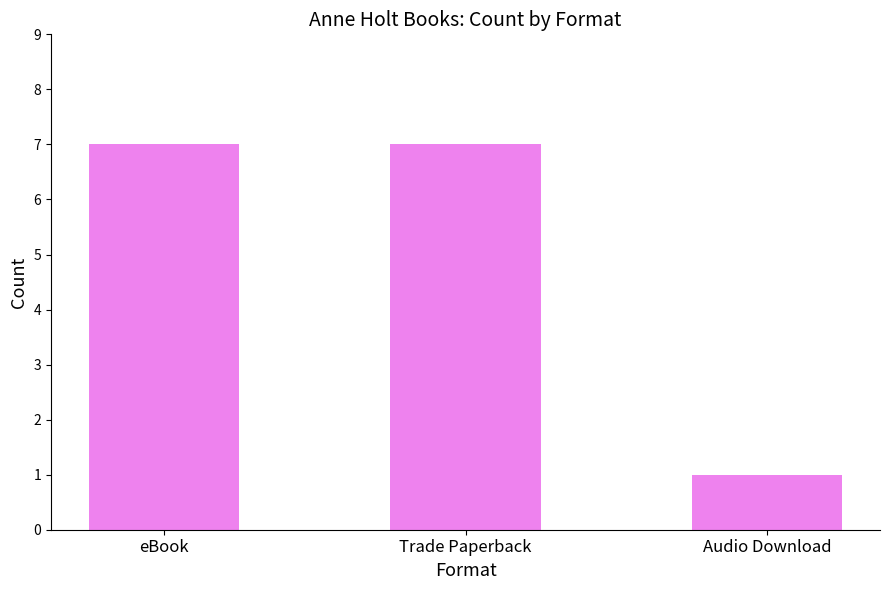

How many values are below 7?

1